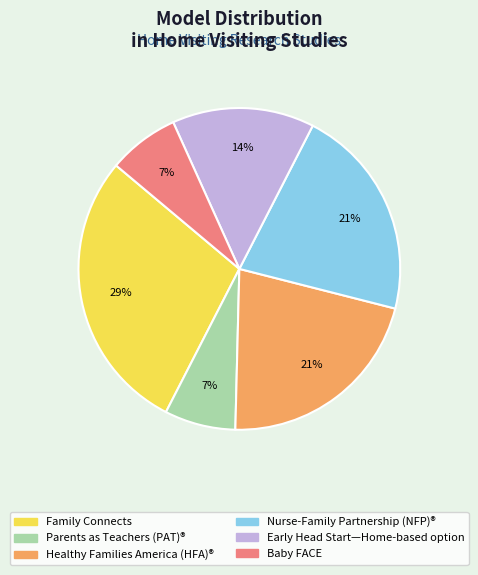

To the nearest percent, what is the average slice percentage?

17%